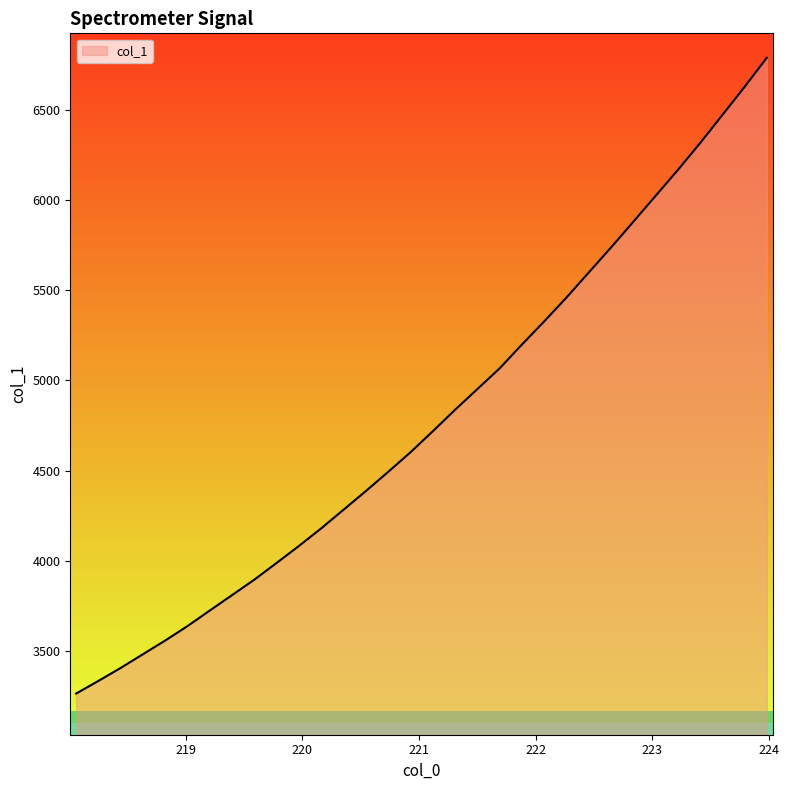

What position from the right is 218.0596?

32